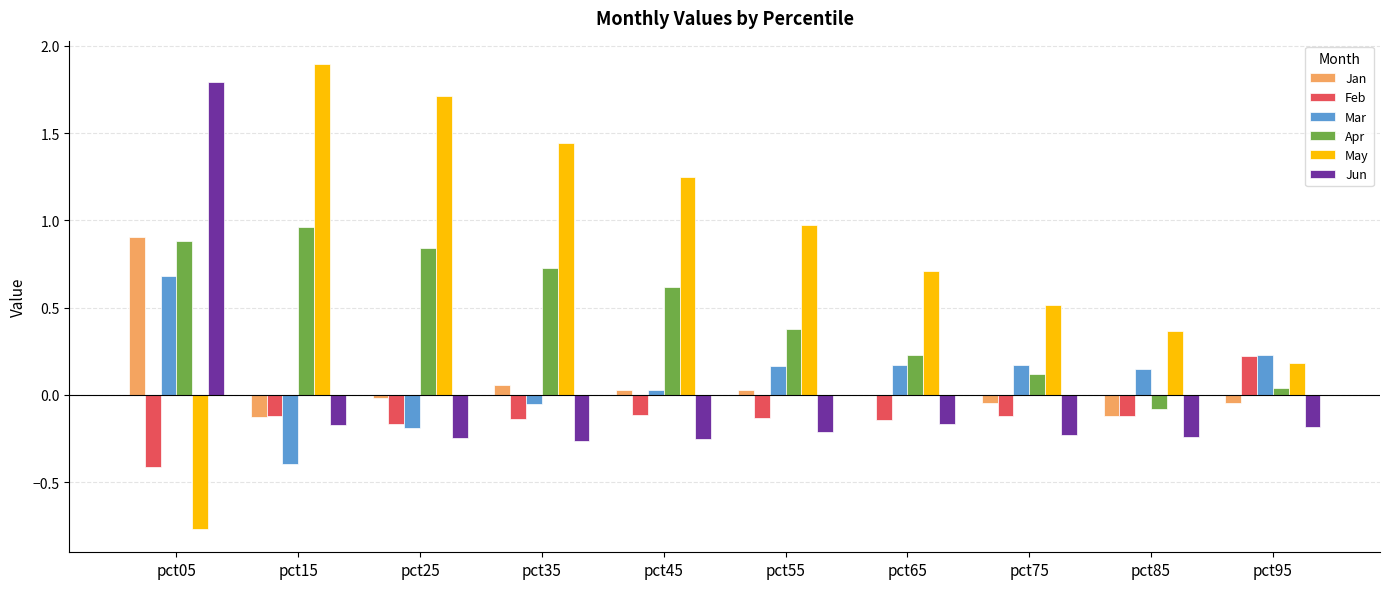

Which series changed the most between pct35 and pct65?

May